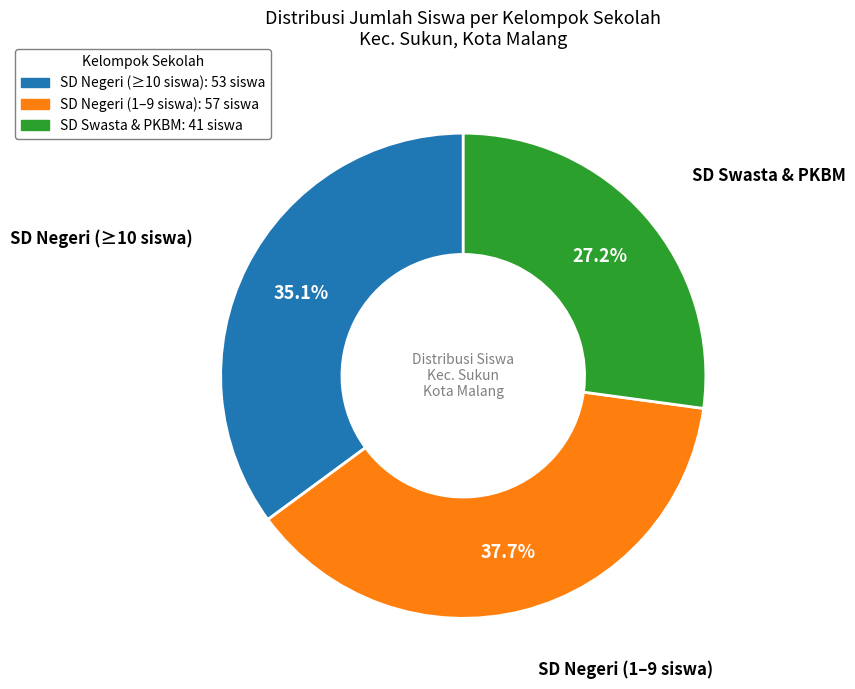

Does any single category account for the majority?

No